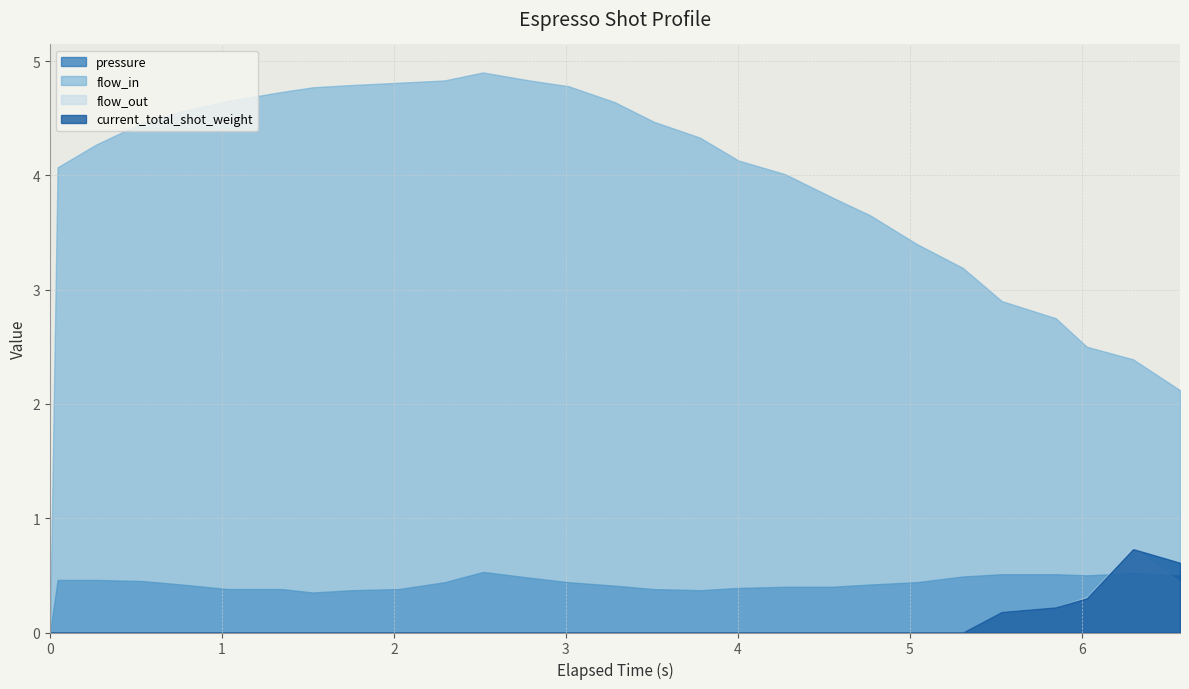

Does the chart have visible grid lines?

Yes